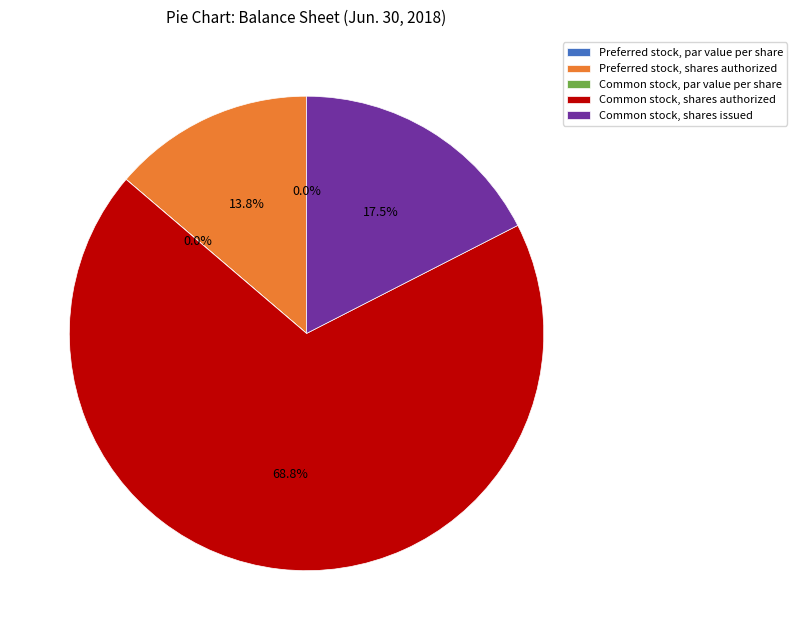

Which slice is the largest?

Common stock, shares authorized